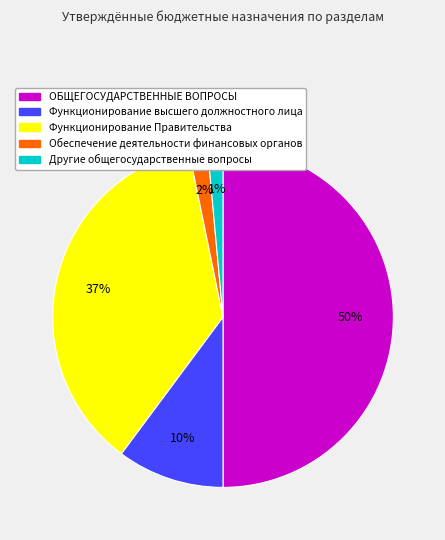

Does Обеспечение деятельности финансовых органов represent more than half of the total?

No